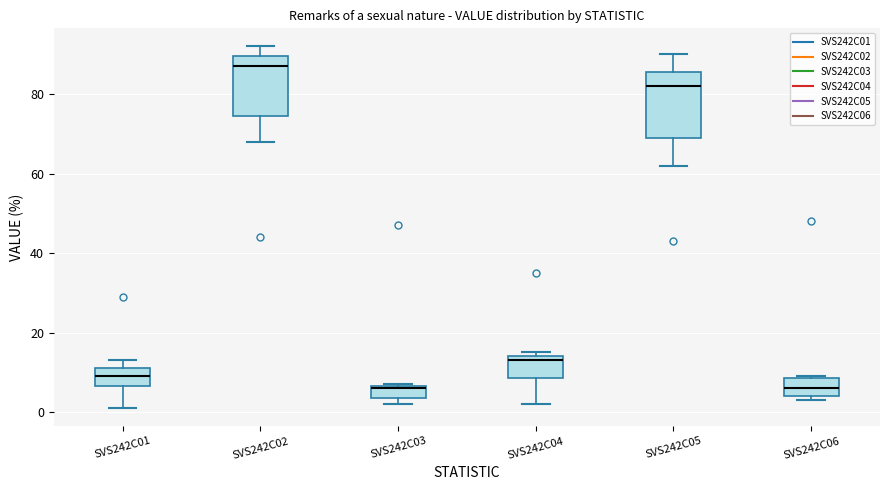

Reading left to right, read every box against the y-axis: the position of its median line, the range the box covers, and the ends of its whiskers. The values are not printed on the chart, so give them approximately, as read against the axis.

SVS242C01: median 10, box 6 to 12, whiskers 2 to 14
SVS242C02: median 88, box 74 to 90, whiskers 68 to 92
SVS242C03: median 6, box 4 to 6, whiskers 2 to 8
SVS242C04: median 14 (just below the box's upper edge), box 8 to 14, whiskers 2 to 16
SVS242C05: median 82, box 70 to 86, whiskers 62 to 90
SVS242C06: median 6, box 4 to 8, whiskers 4 (just below the box's lower edge) to 10